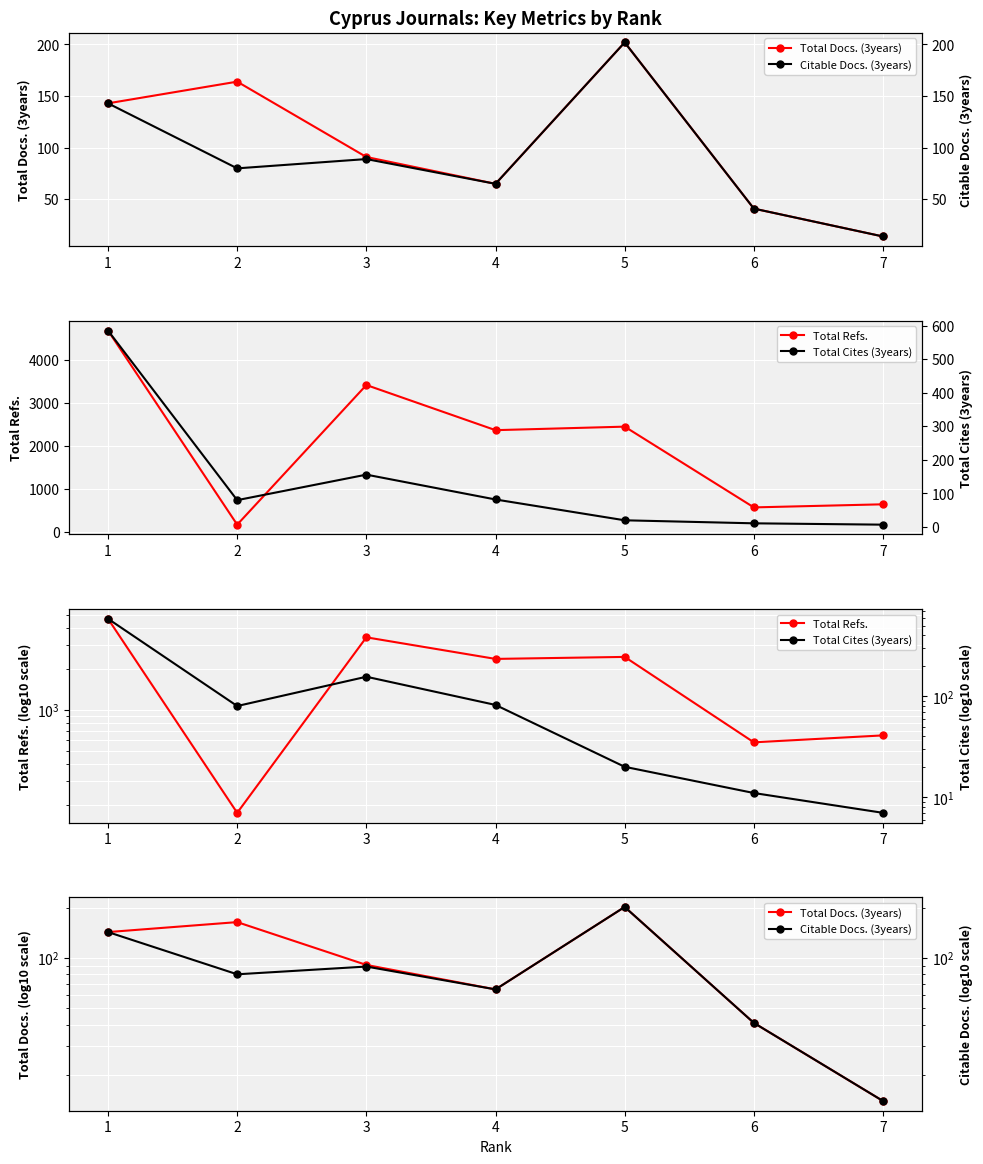

What is the minimum value for Total Docs. (3years)?

14